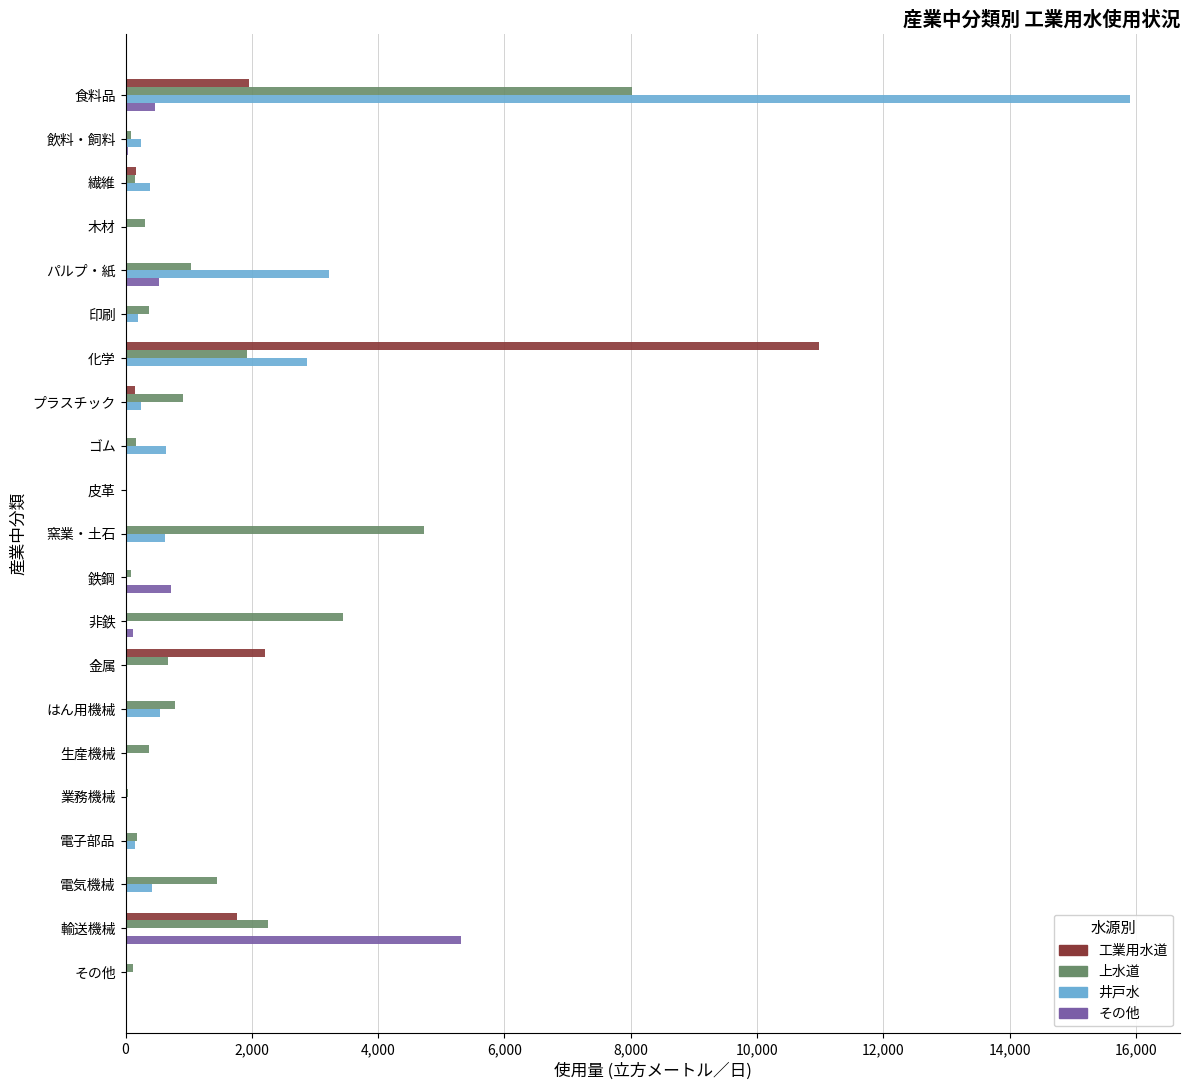

The value of 工業用水道 at 金属 is 941. True or false?

False